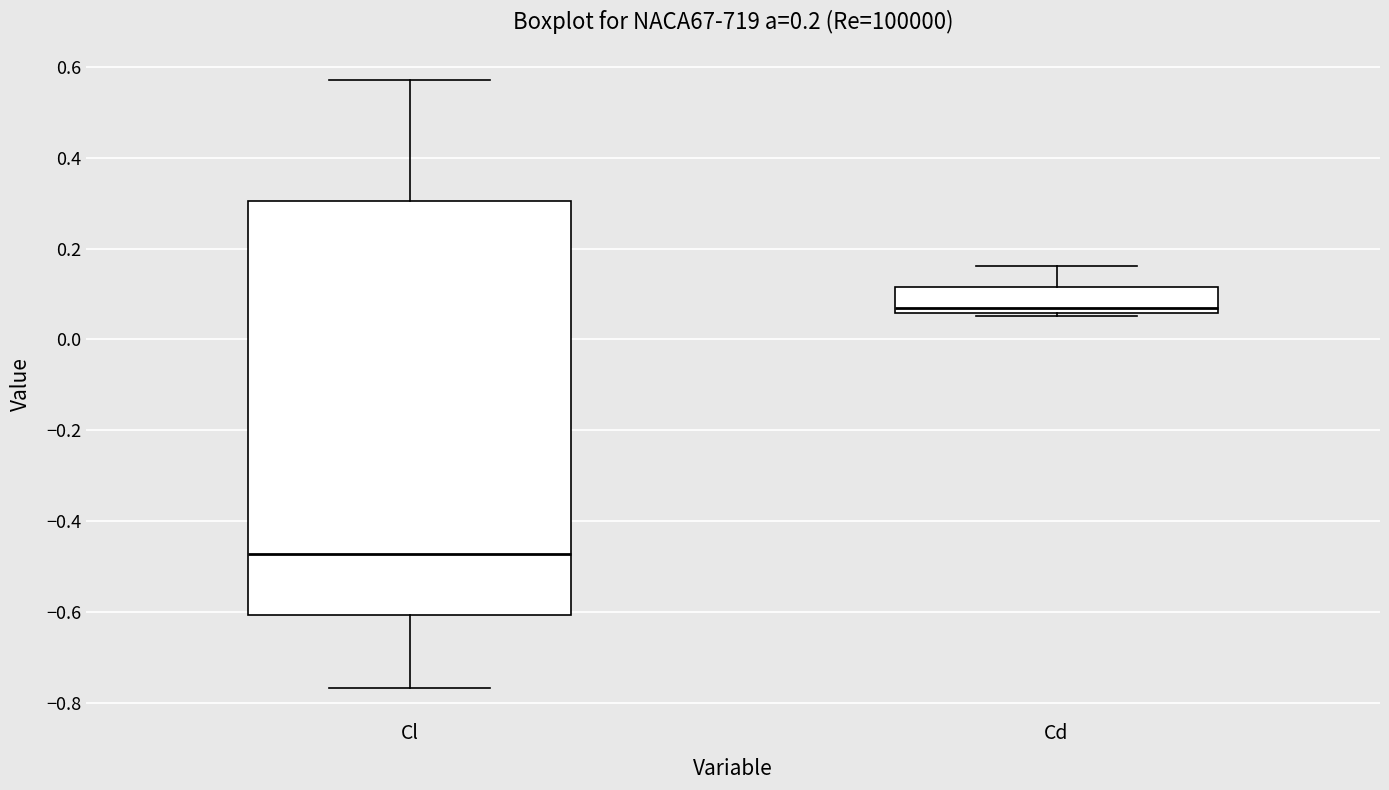

Which box has the highest median line?

Cd